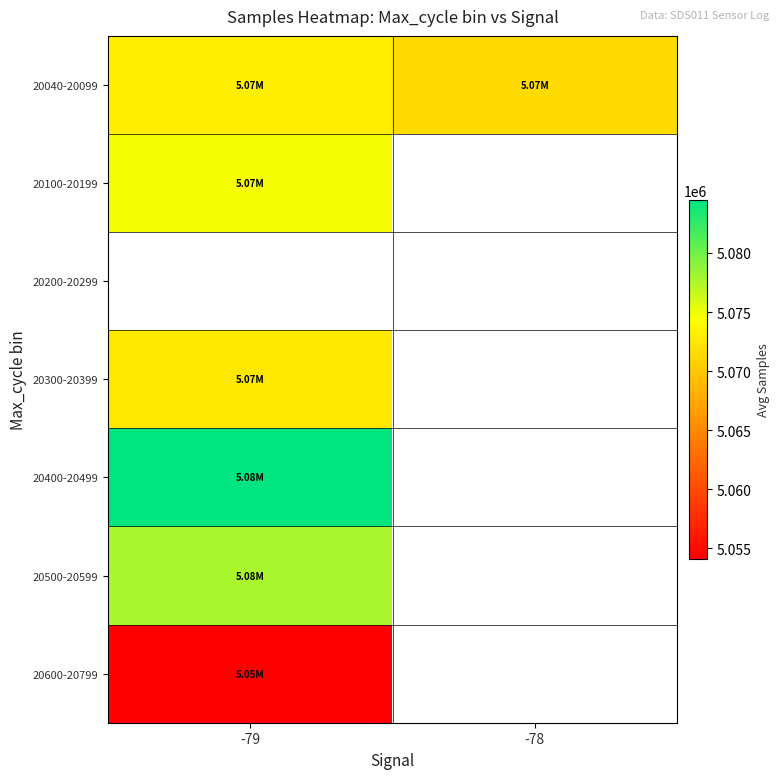

Which series has the widest spread of values?

20040-20099